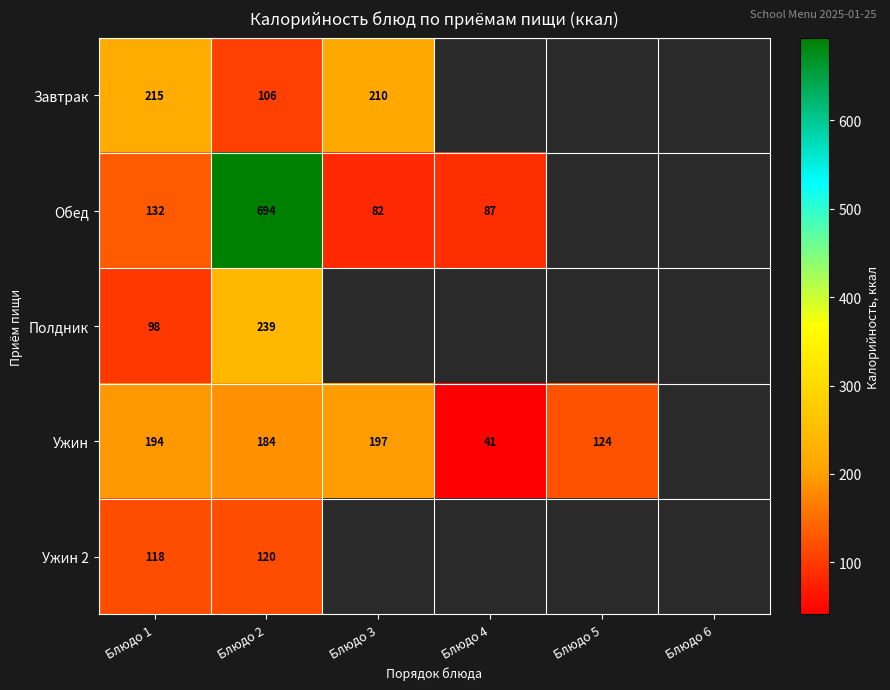

Count the number of categories in the chart.

6